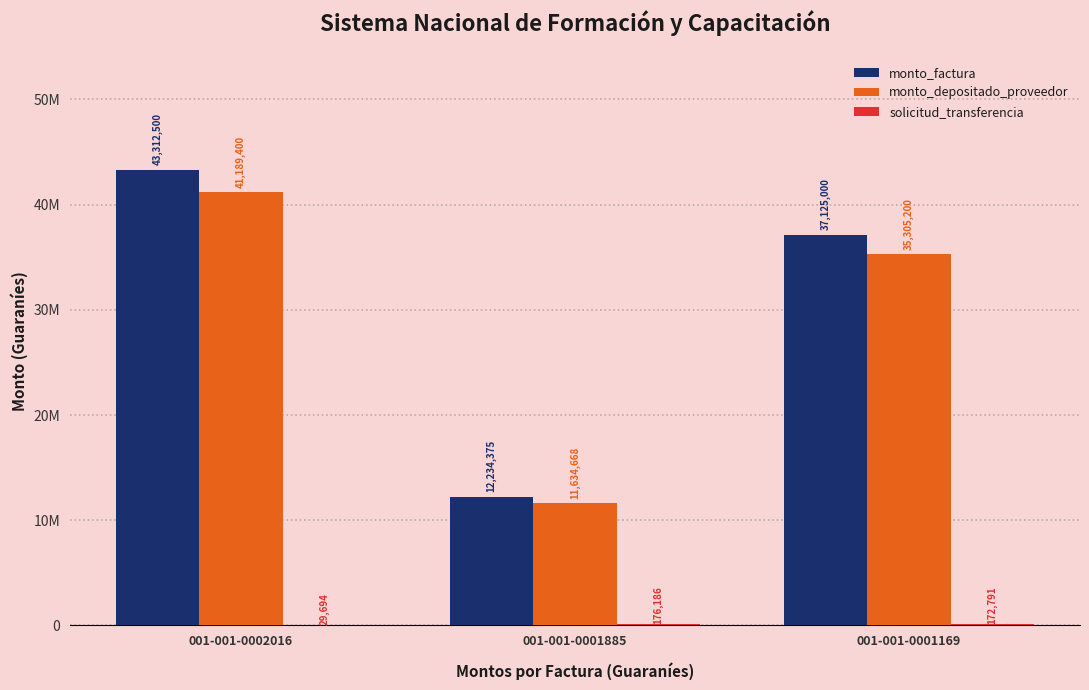

Are the bars horizontal?

No